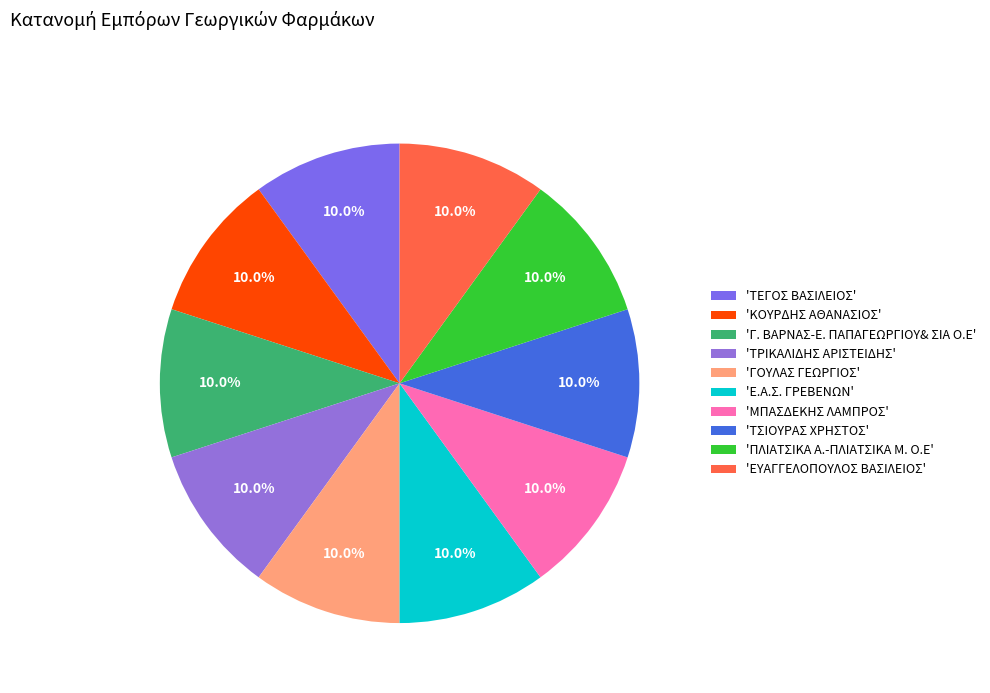

Is there a majority slice in this chart?

No